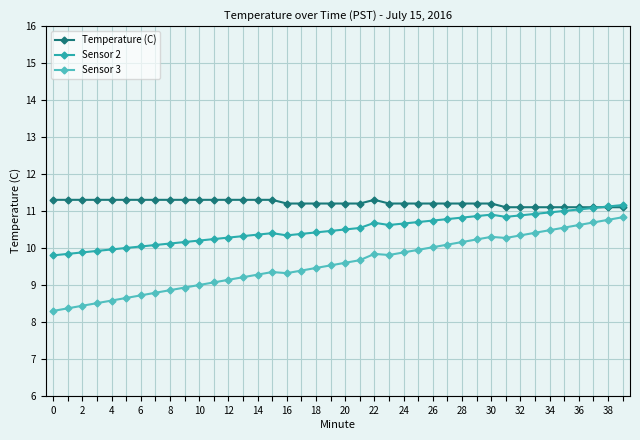

What is the smallest value displayed?

8.3